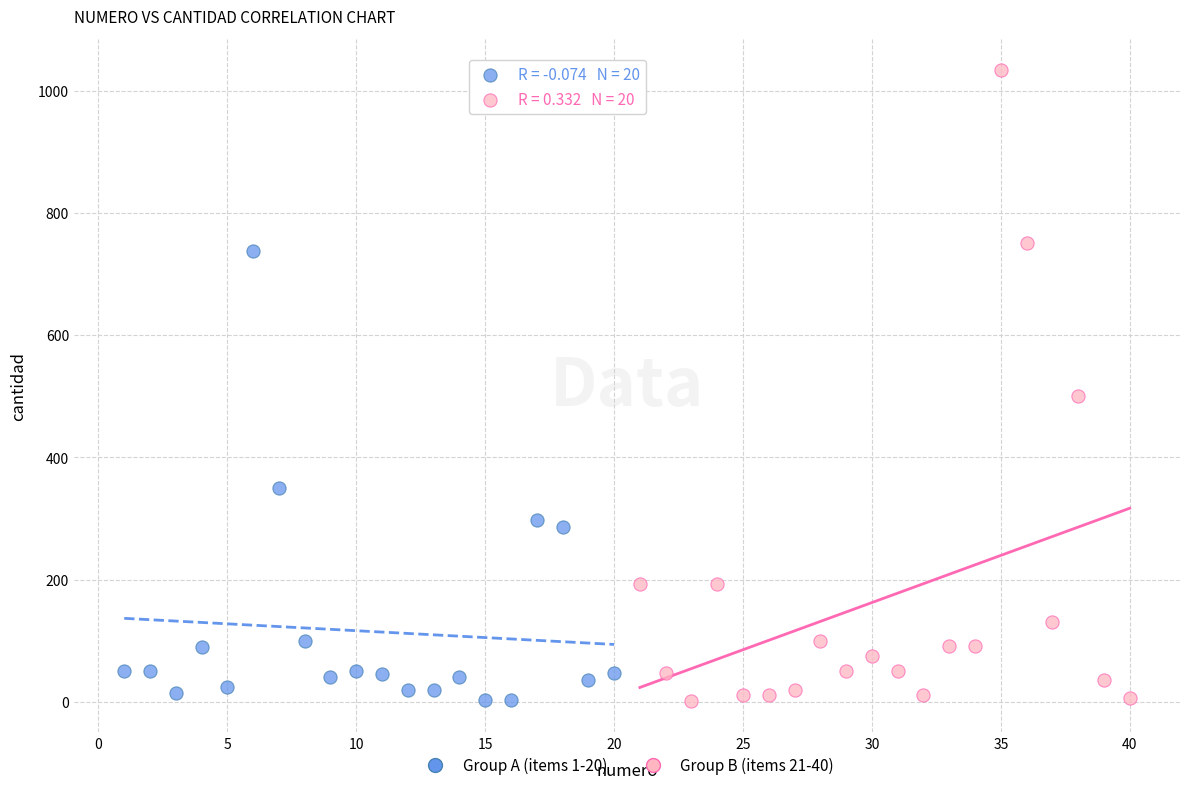

Which series contains the highest Y value?

Group B (items 21-40)